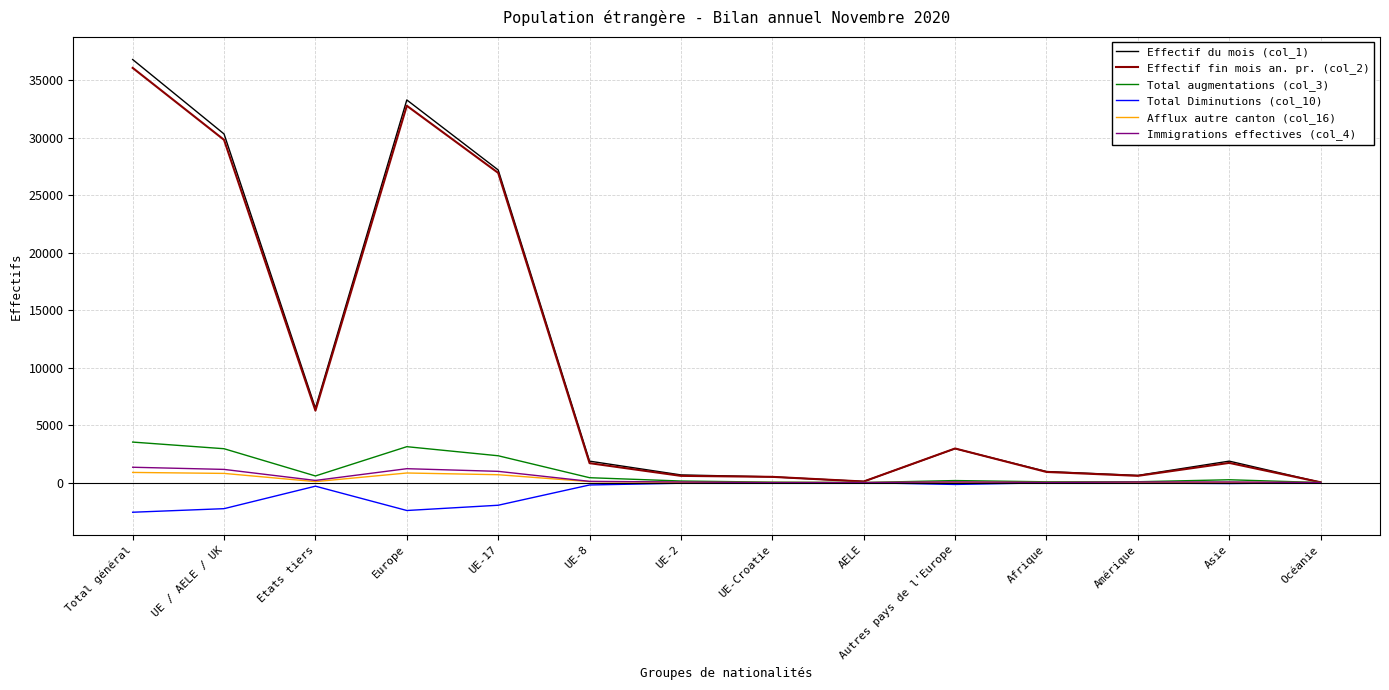

What is the minimum value for Effectif du mois (col_1)?

24